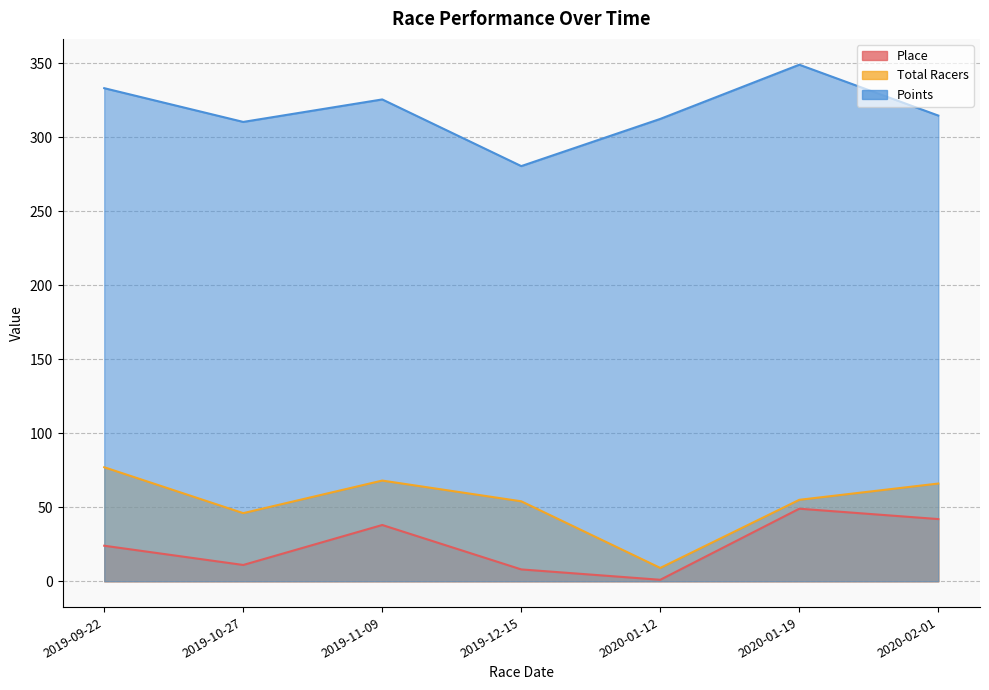

What are all the series names shown in the legend?

Place, Total Racers, Points